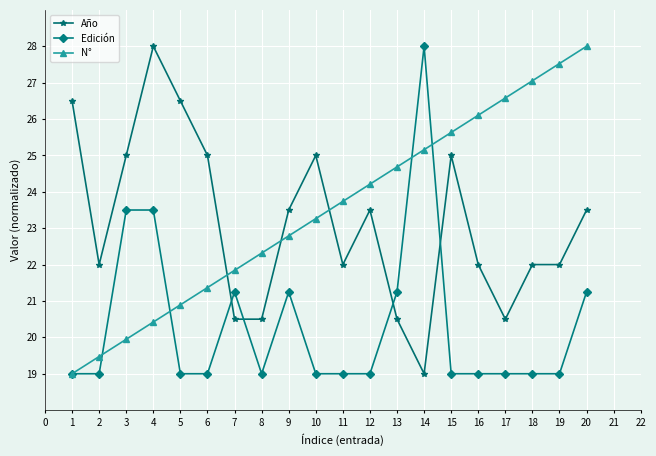

How many values in the N° series exceed 23?

11